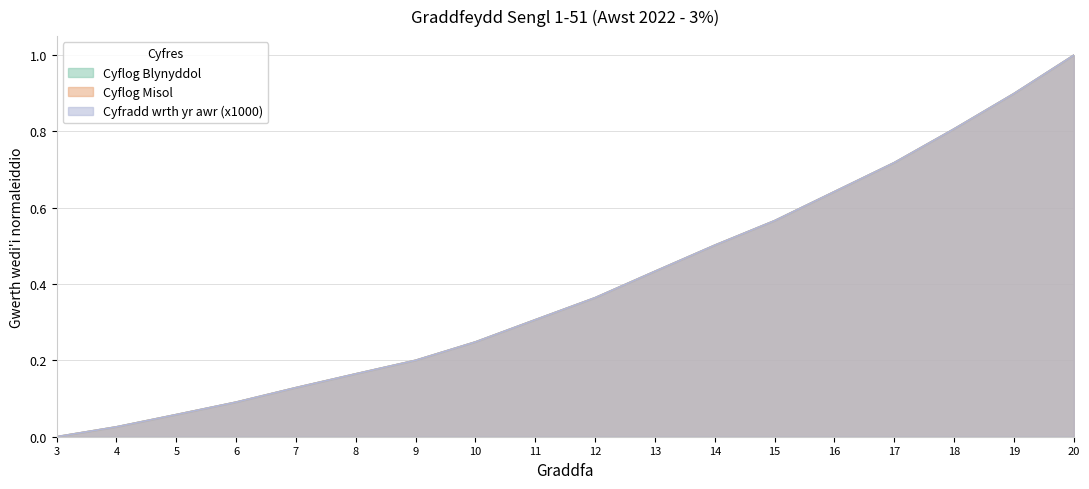

At 8, list the series in order from largest to smallest.

Cyfradd wrth yr awr (x1000), Cyflog Misol, Cyflog Blynyddol